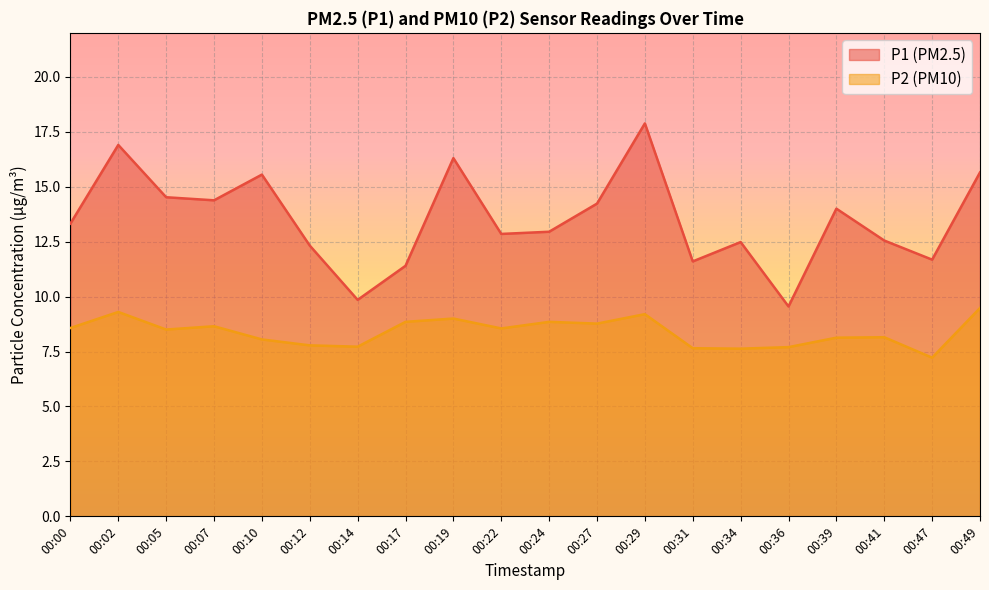

True or false: P2 has more than 1 points higher than both neighbors.

True